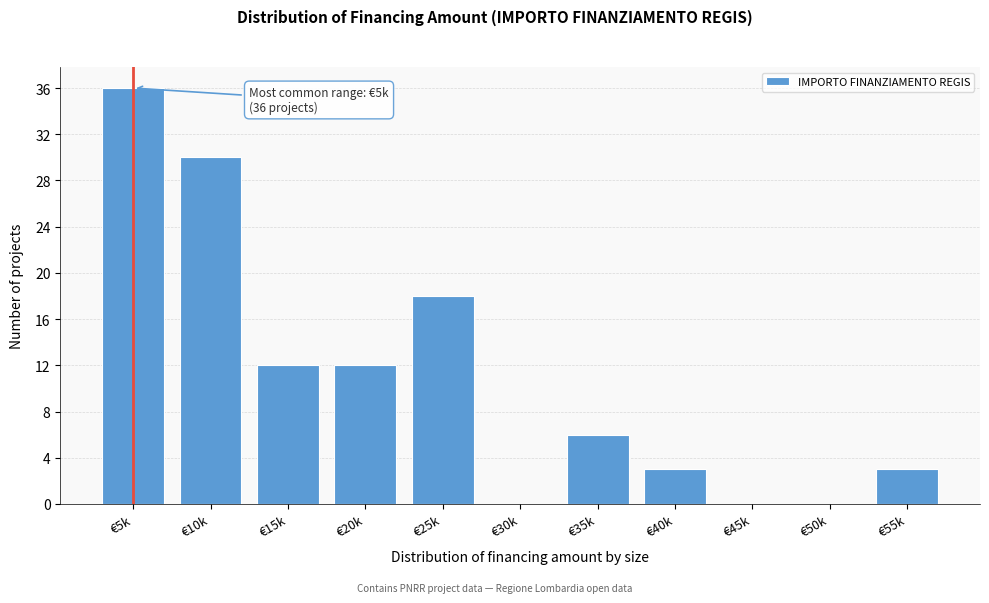

Reading left to right, list all the values displayed in this chart.

€5k=36	€10k=30	€15k=12	€20k=12	€25k=18	€30k=0	€35k=6	€40k=3	€45k=0	€50k=0	€55k=3